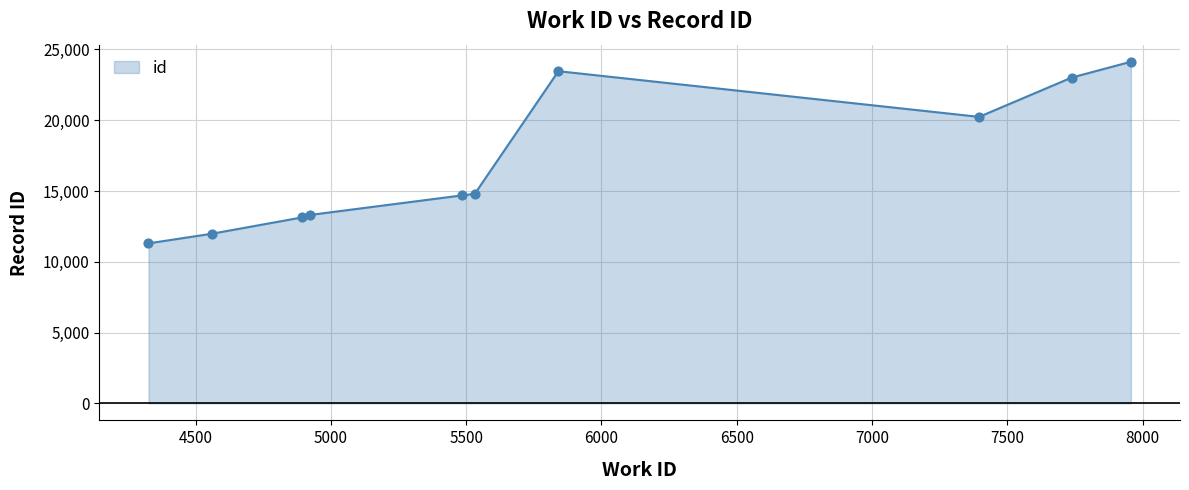

What is the difference between the maximum and minimum values?

12830